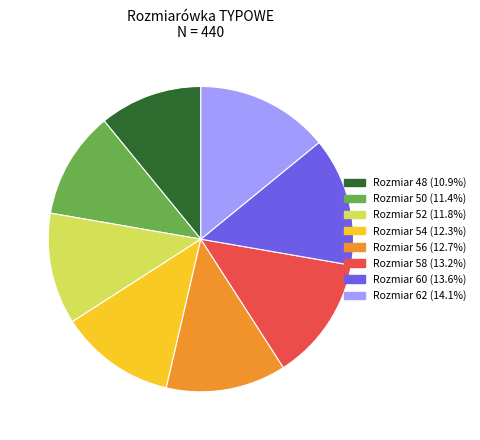

How many segments does this pie chart have?

8